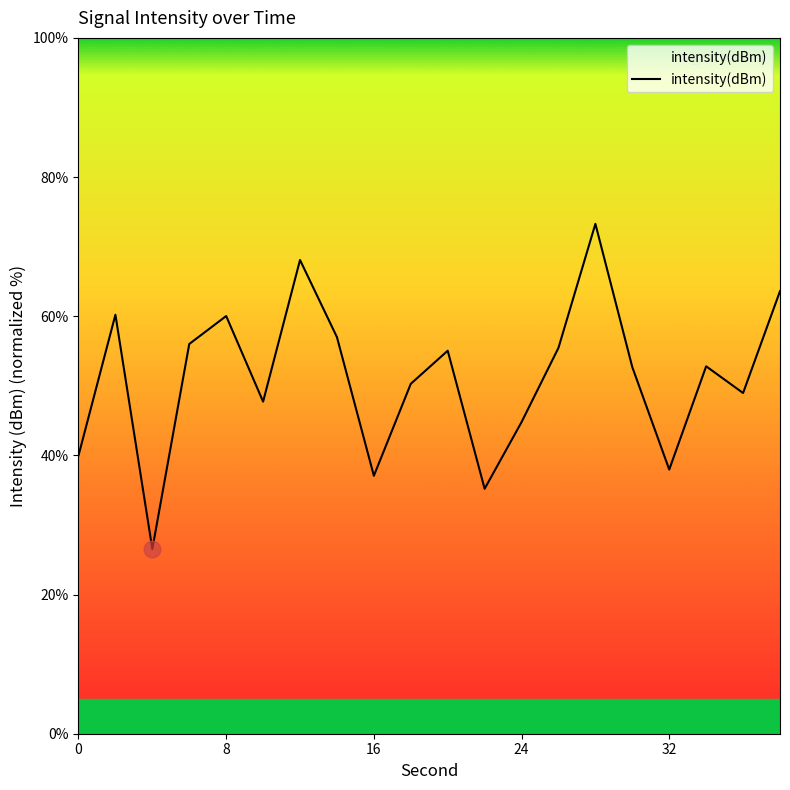

What is the difference between the maximum and minimum values?

46.7